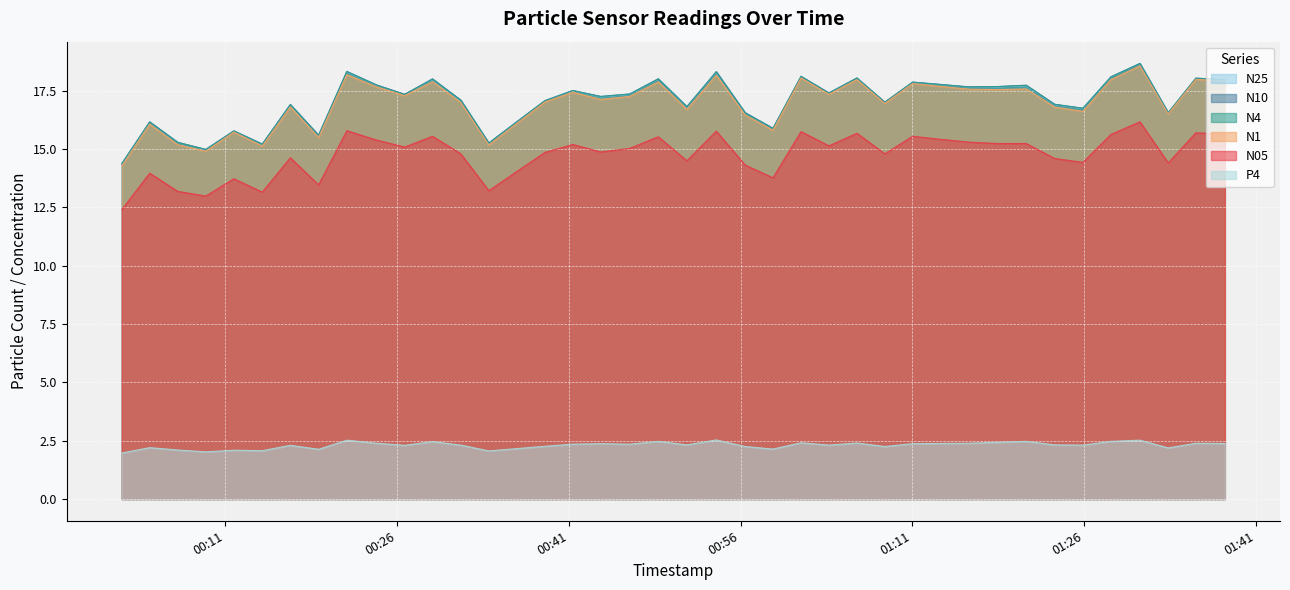

True or false: P4 has more than 2 points higher than both neighbors.

True